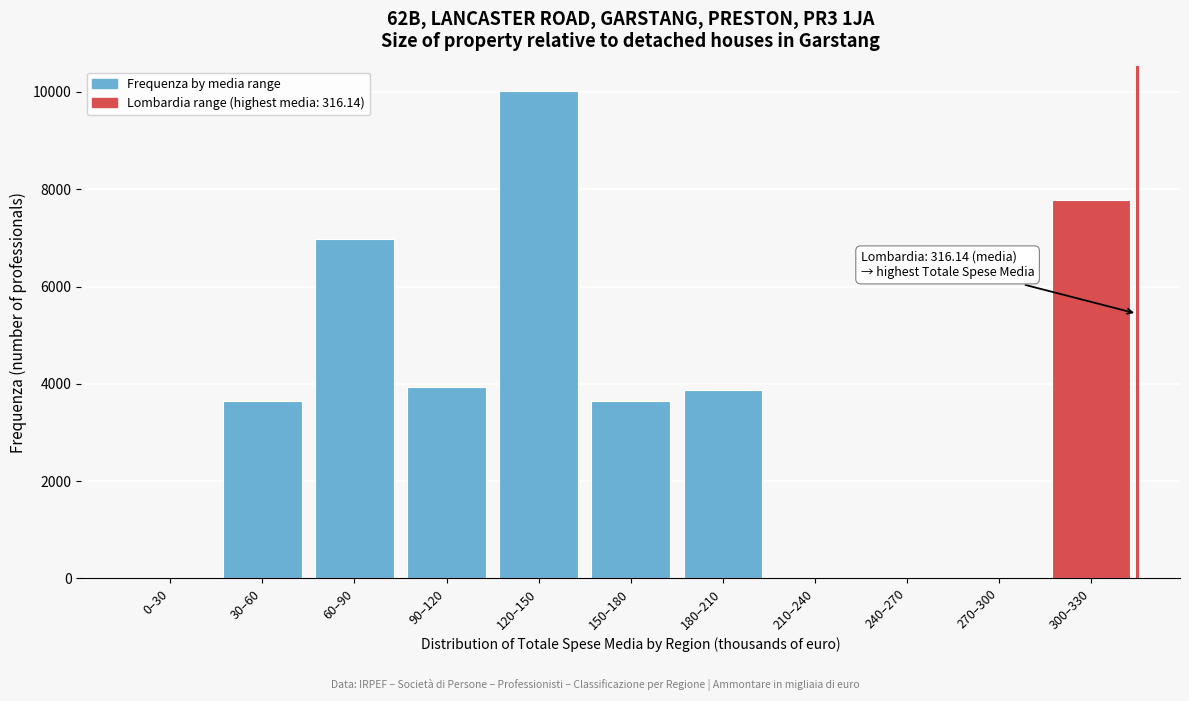

Approximately how many times larger is the value at 30–60 compared to 180–210?

0.9